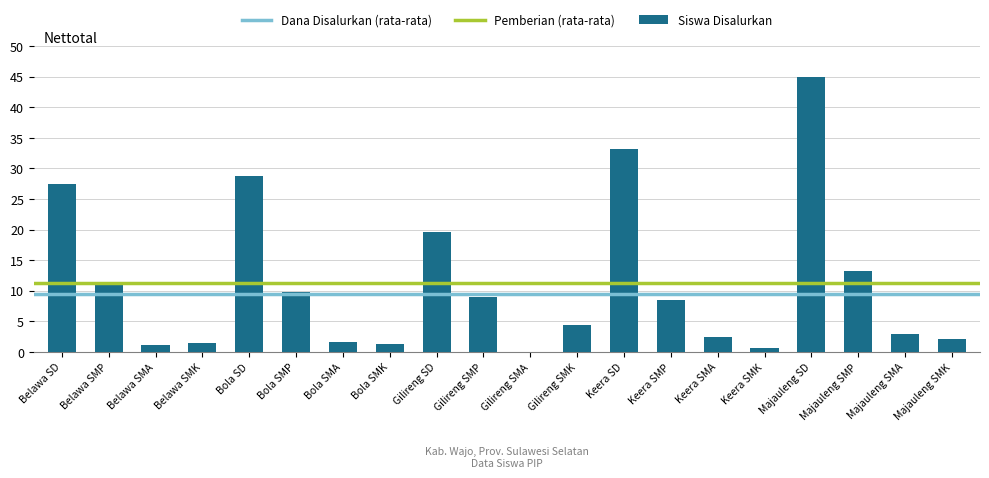

Which category has the highest value across all series?

Majauleng SD